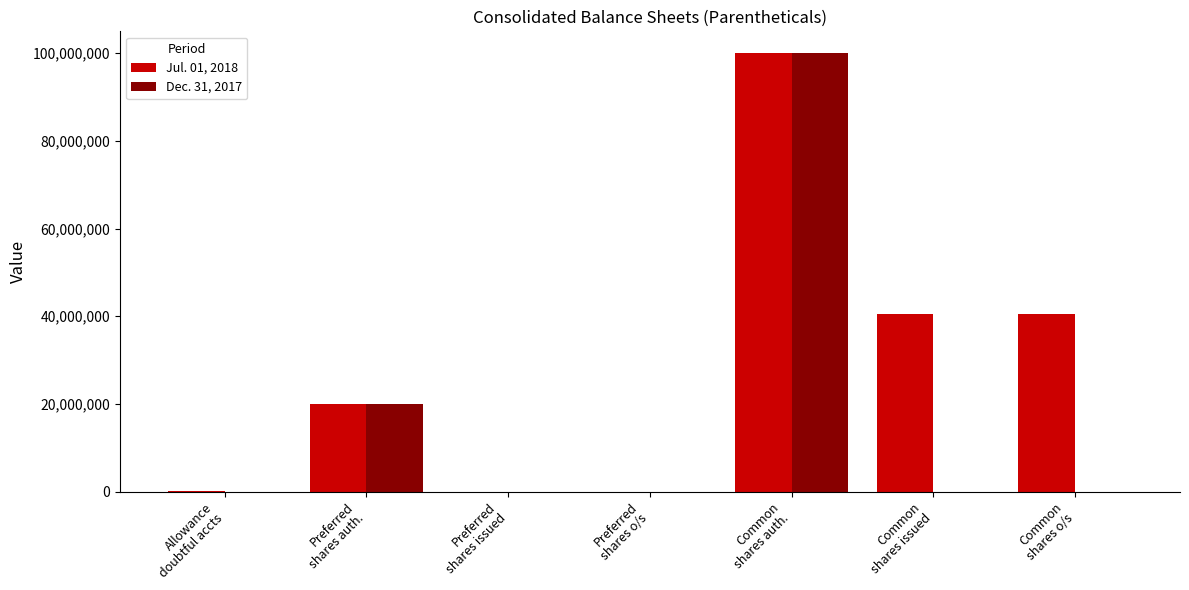

Which series has the largest total across all categories?

Jul. 01, 2018